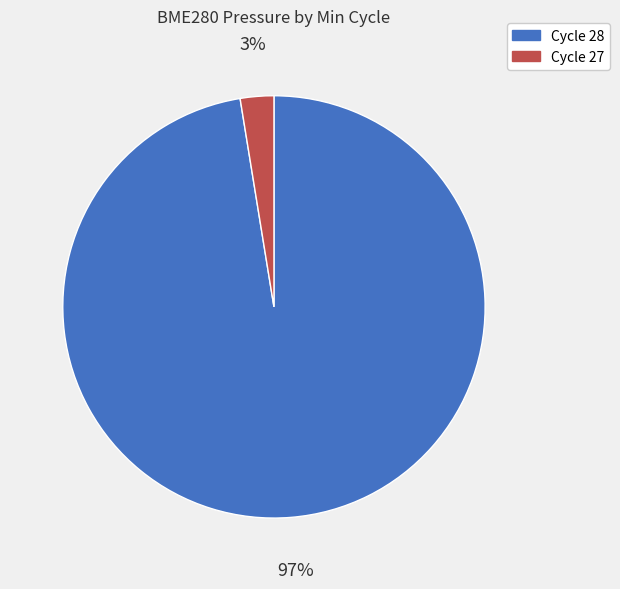

True or false: Cycle 28 accounts for 97% of the total.

True